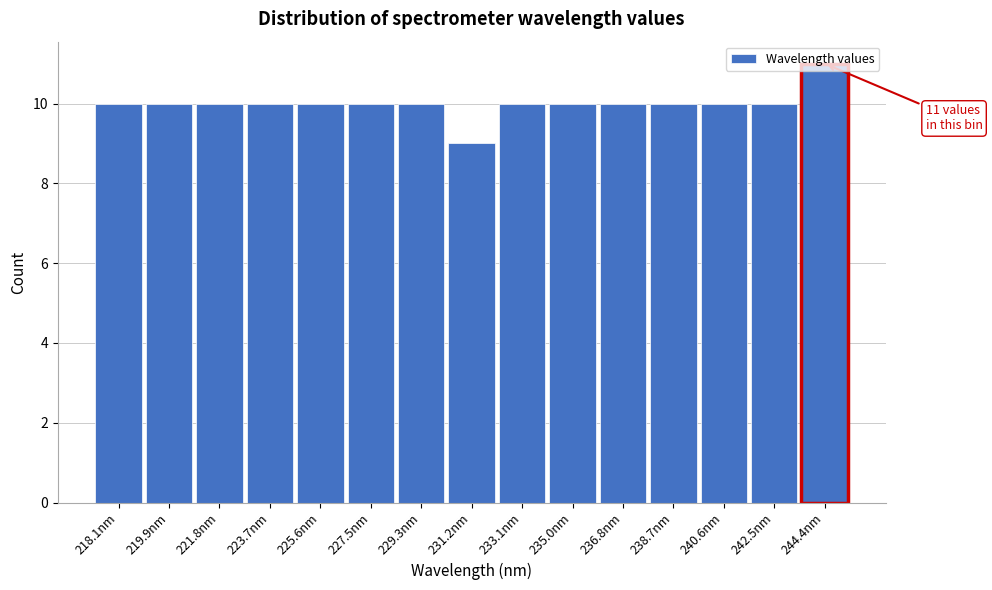

Is it true that the value at 225.6nm is 16?

False